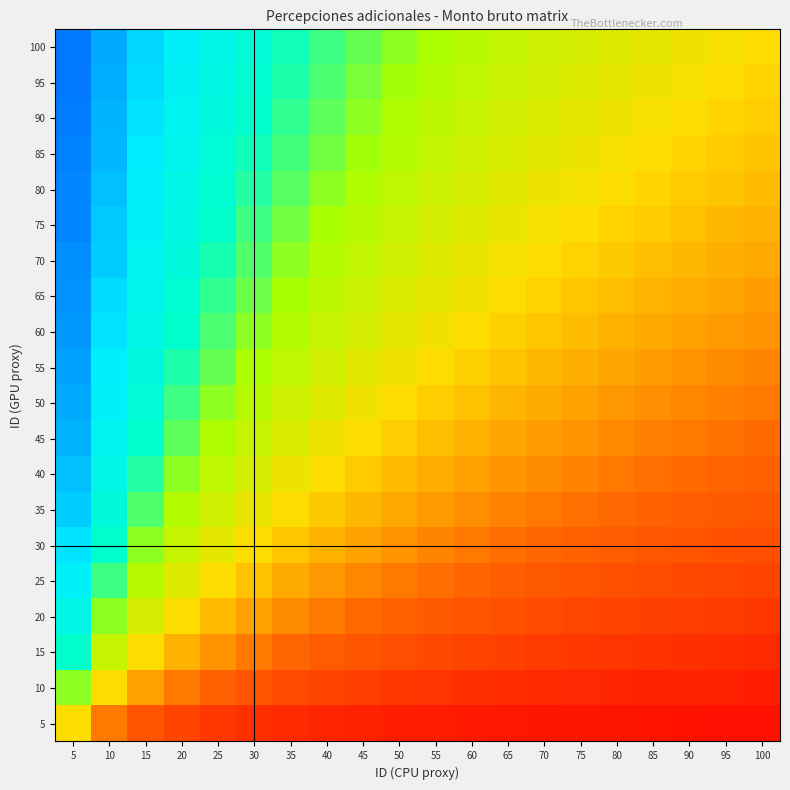

How many categories are shown in the chart?

20